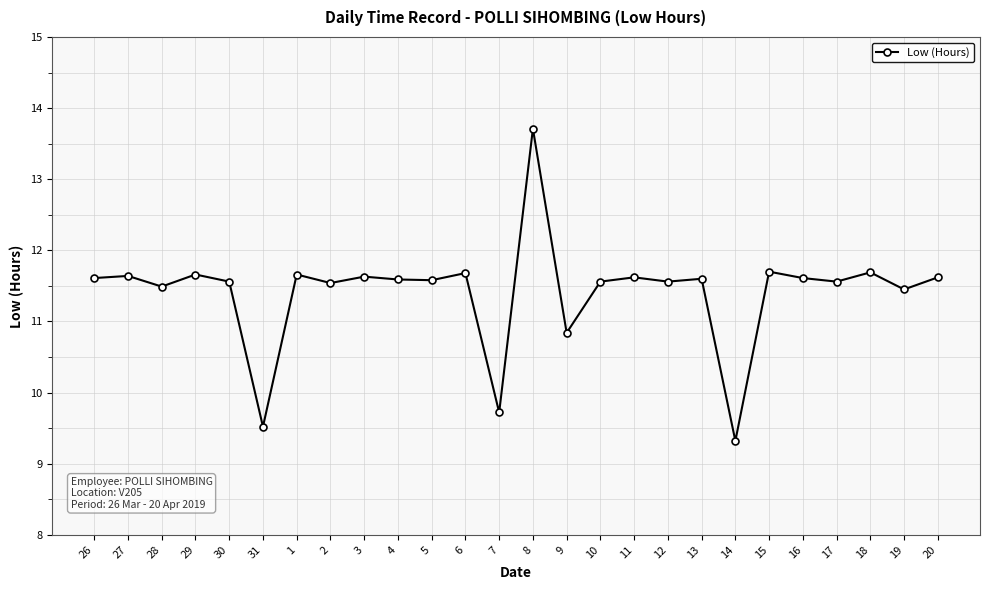

How many data points are above 11?

22